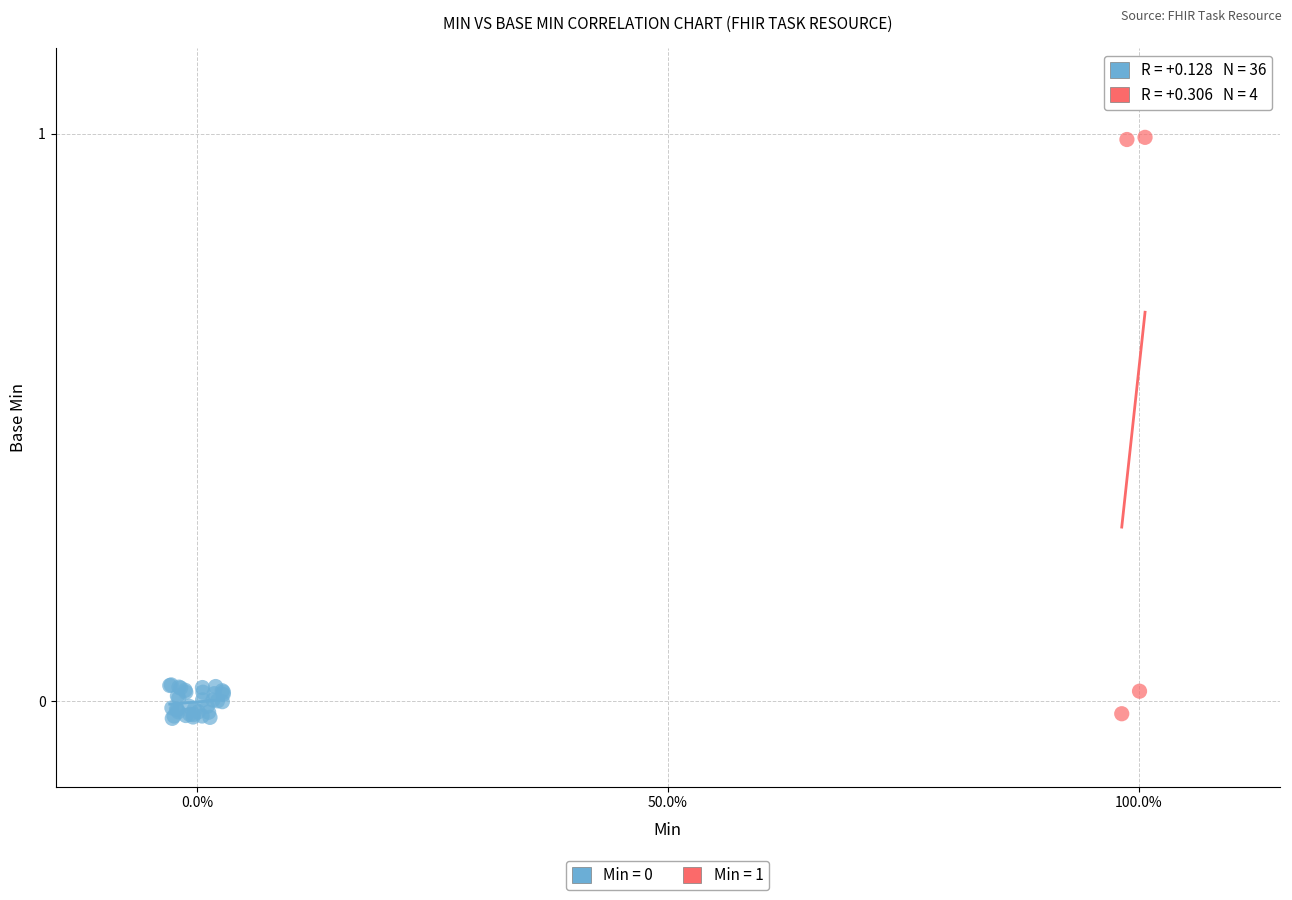

Which series reaches the maximum Y coordinate?

Min = 1